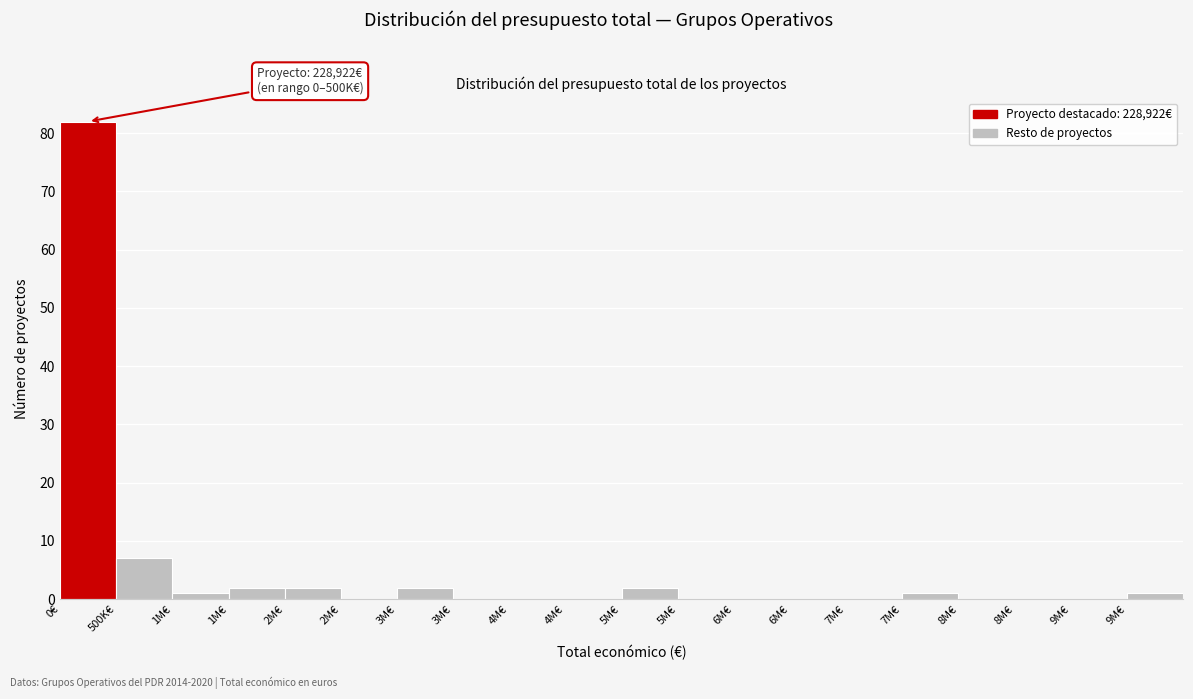

Are the bars horizontal?

No